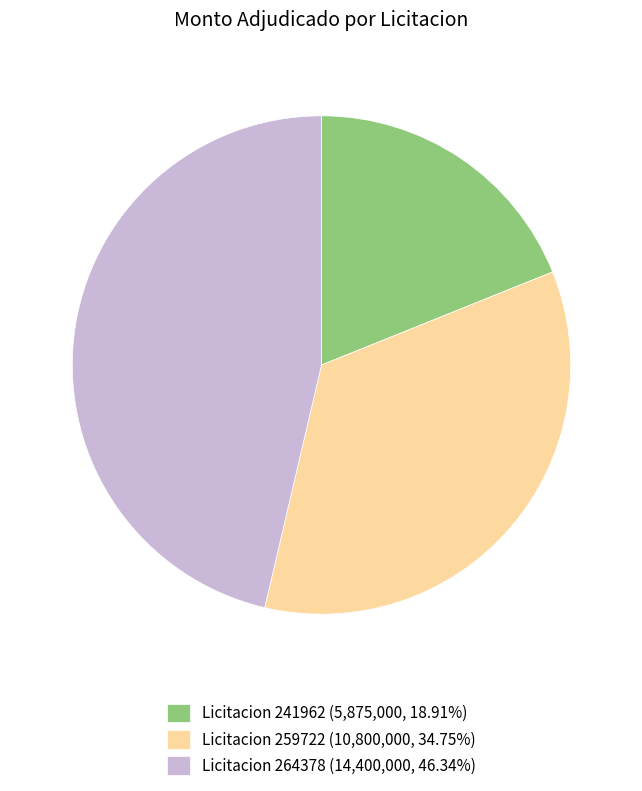

Does Licitacion 241962 (5,875,000, 18.91%) account for over 50% of the chart?

No